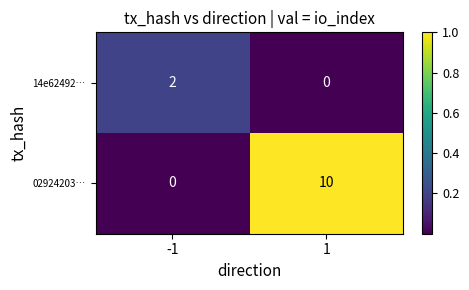

What is the difference between the 02924203… values at -1 and 1?

10